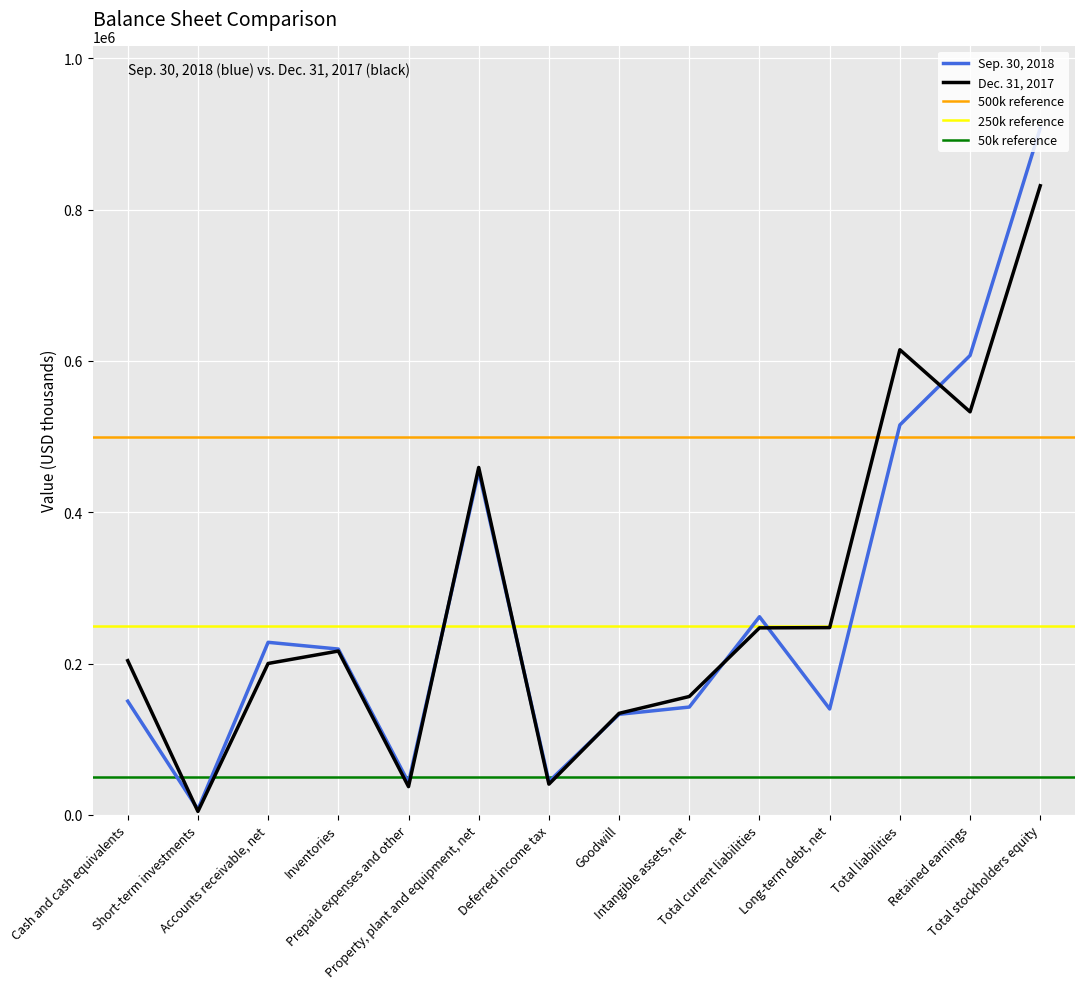

At how many categories does at least one series exceed 438750?

4